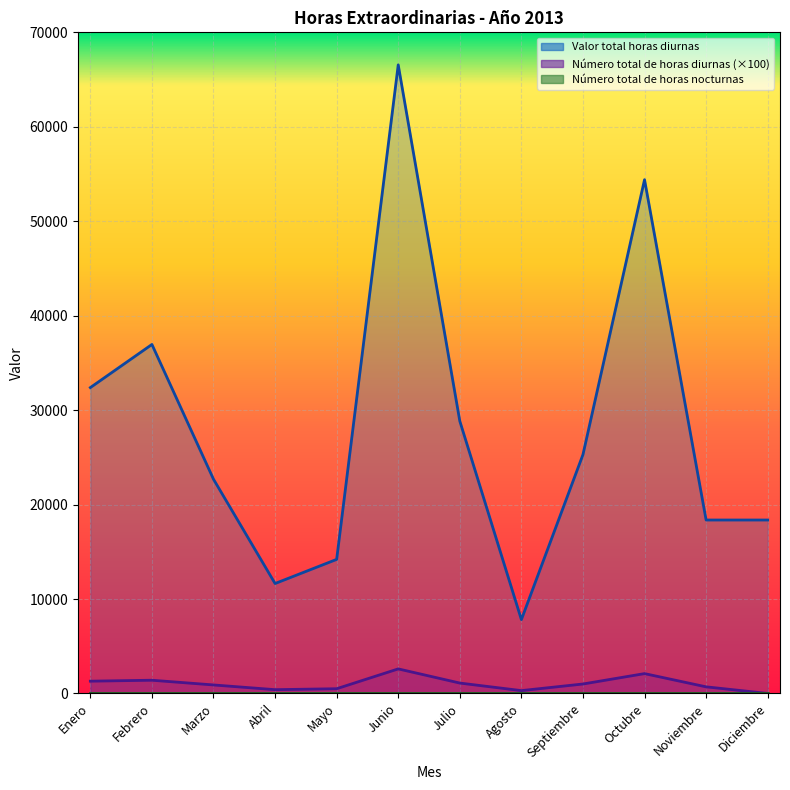

What position from the left is Enero?

1